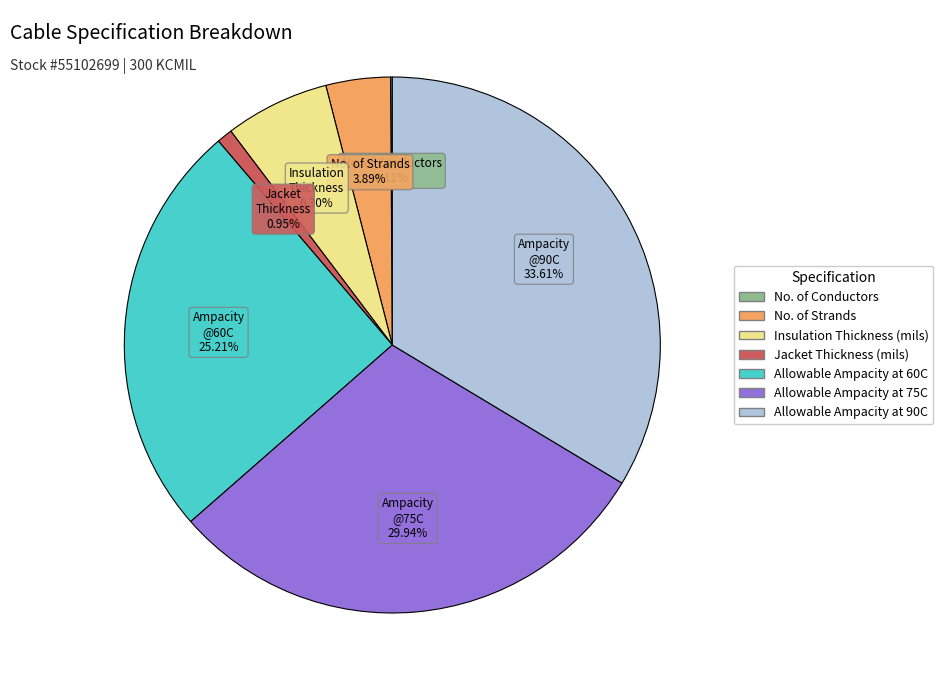

Do Allowable Ampacity at 90C and Jacket Thickness (mils) together represent more than half of the pie?

No